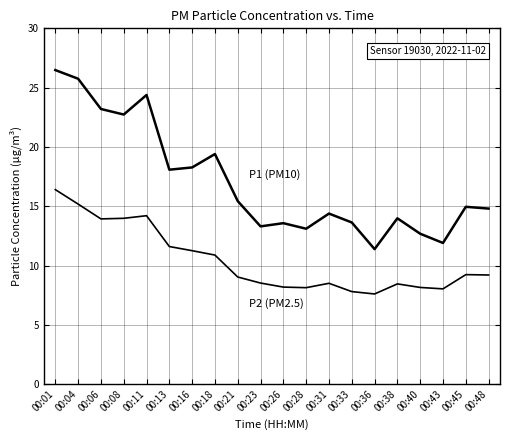

How many lines are shown in the chart?

2